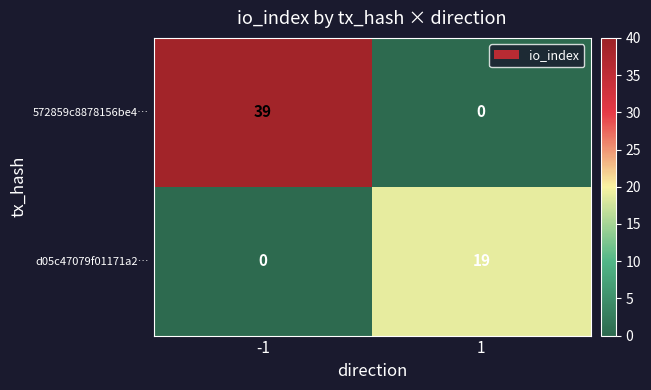

What is the approximate value of 572859c8878156be4… at -1?

39